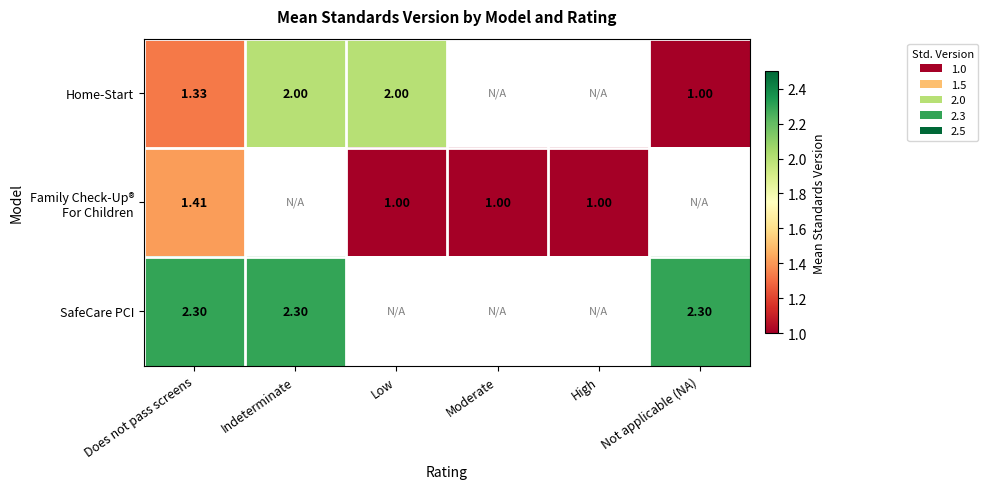

What value does the SafeCare PCI series have at Does not pass screens?

2.3